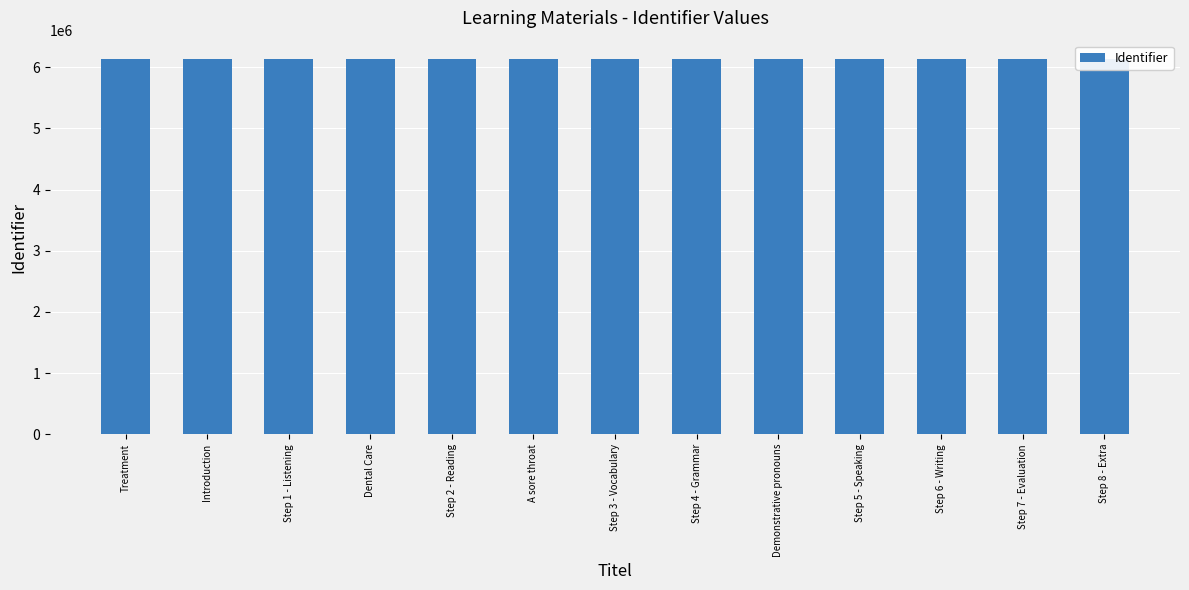

What is the value of the 3rd bar from the left?

6127900